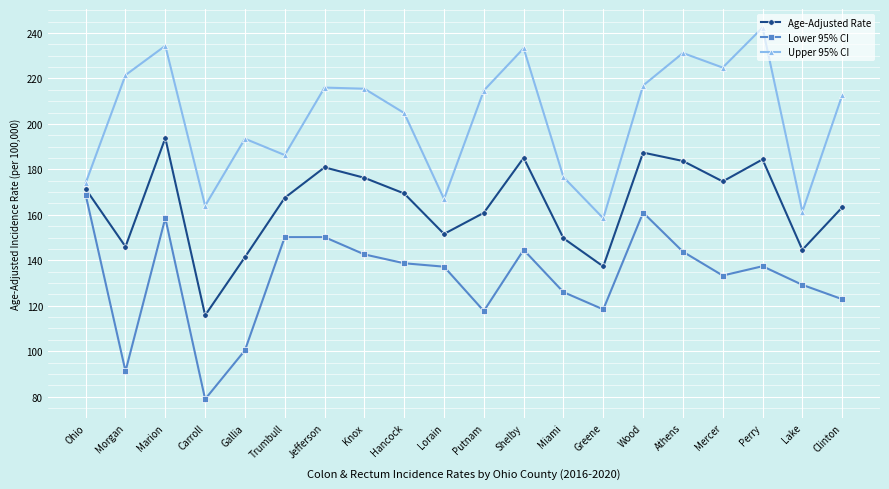

What is the value of the Lower 95% CI point at the 2nd from the left?

91.2